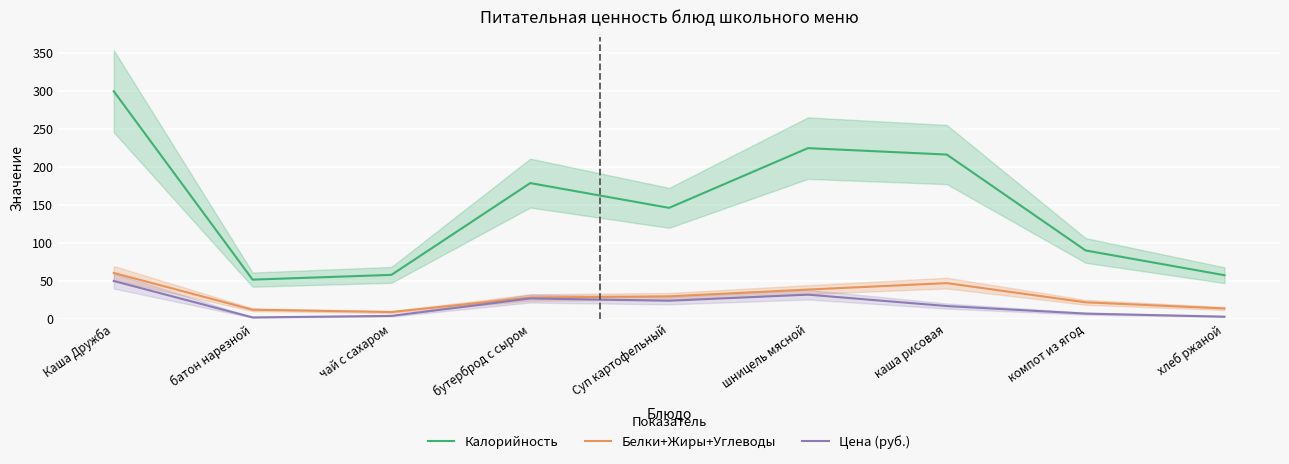

What position from the right is компот из ягод?

2